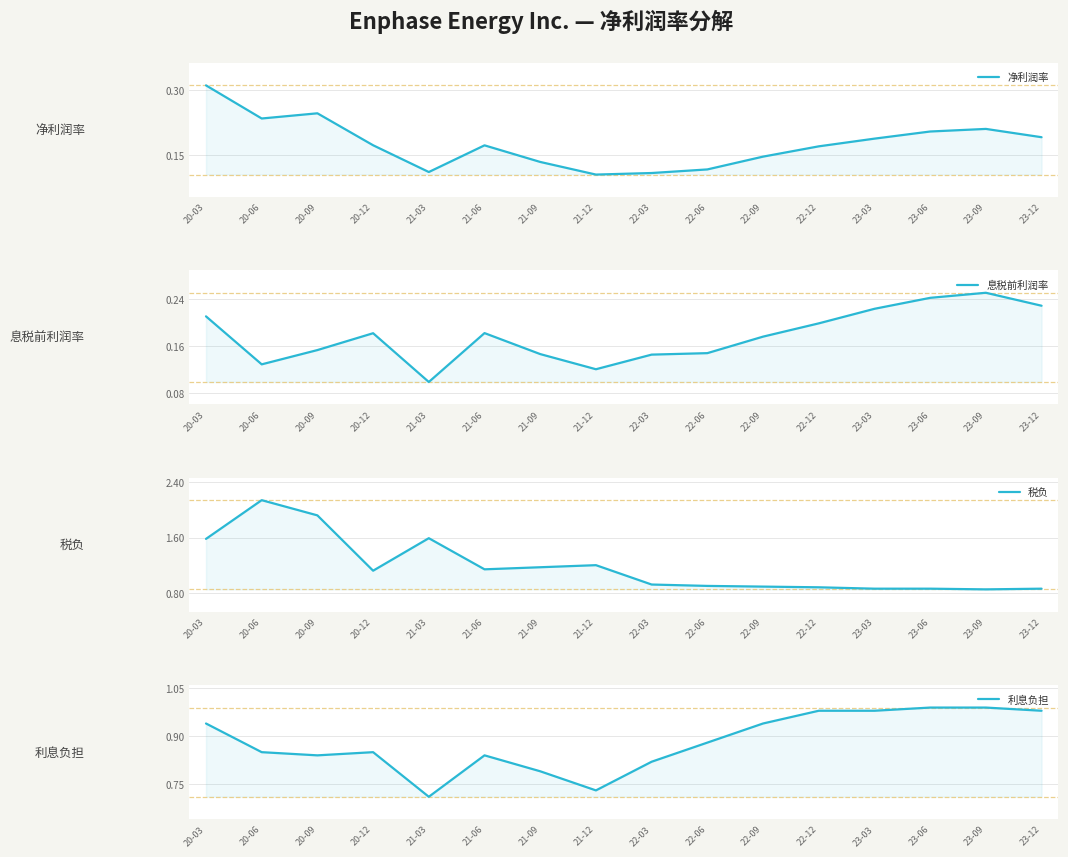

Does the chart display data point markers on the line(s)?

No